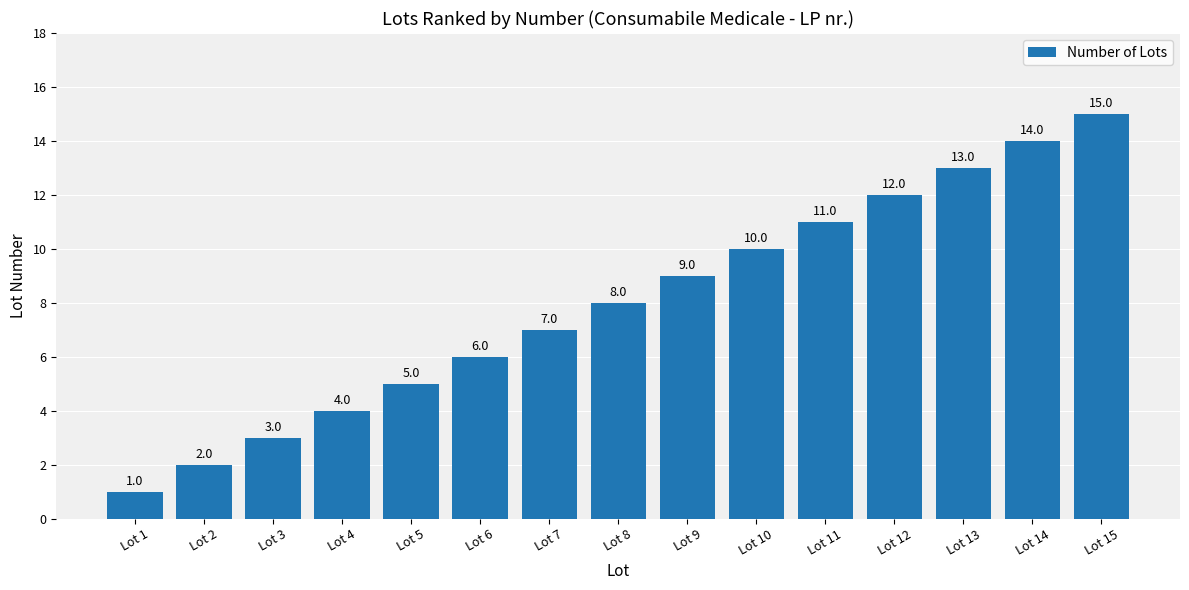

What is the change in value from Lot 11 to Lot 13?

+2